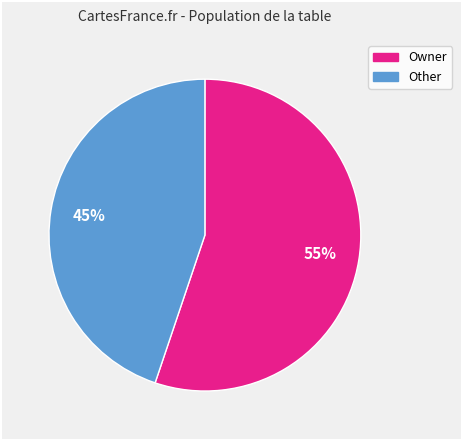

Is there a majority slice in this chart?

Yes